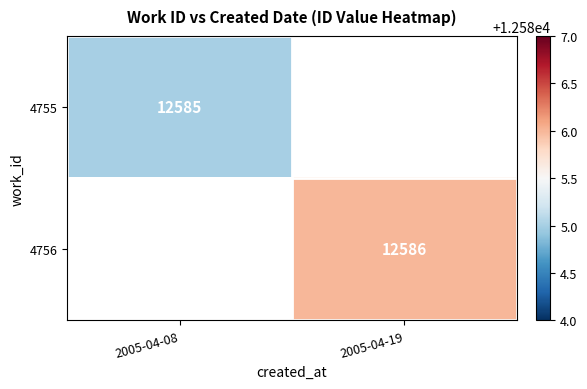

The 4755 series shows 12585 at 2005-04-08. True or false?

True